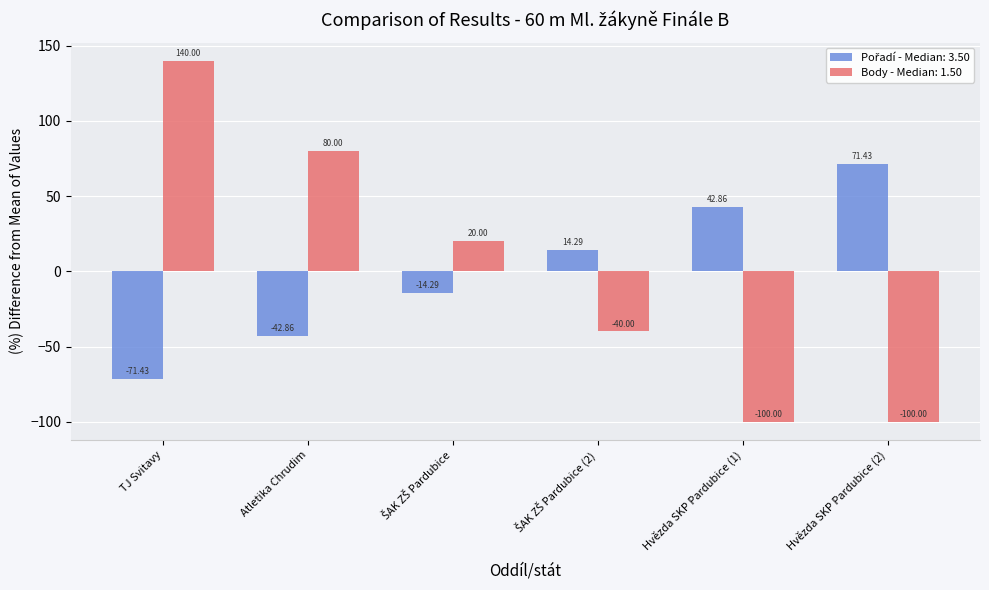

What is the difference between the maximum and minimum values in the Body - Median: 1.50 series?

240.0